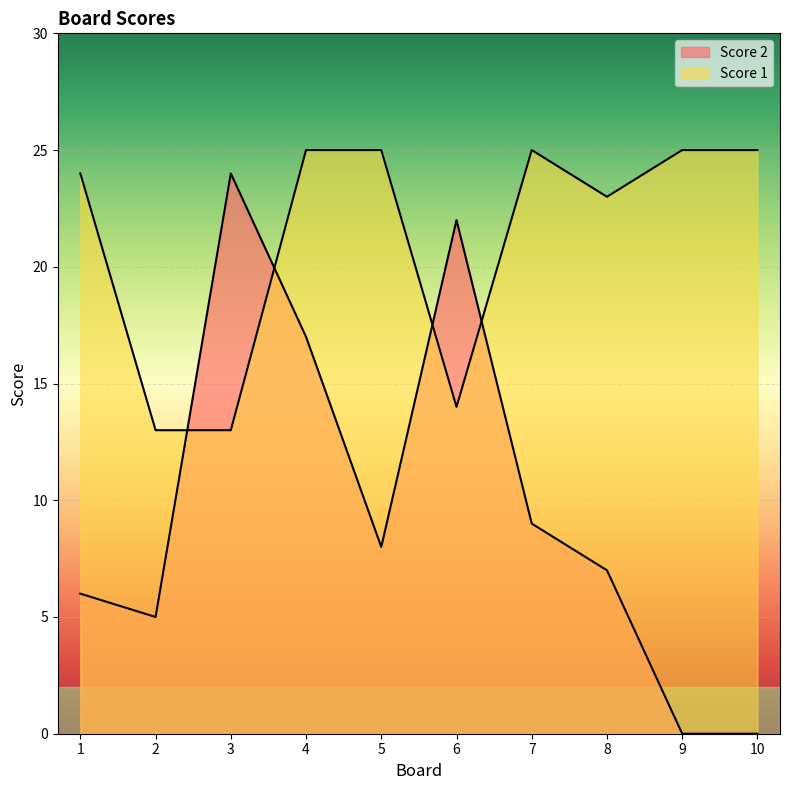

Which series has the widest spread of values?

Score 2